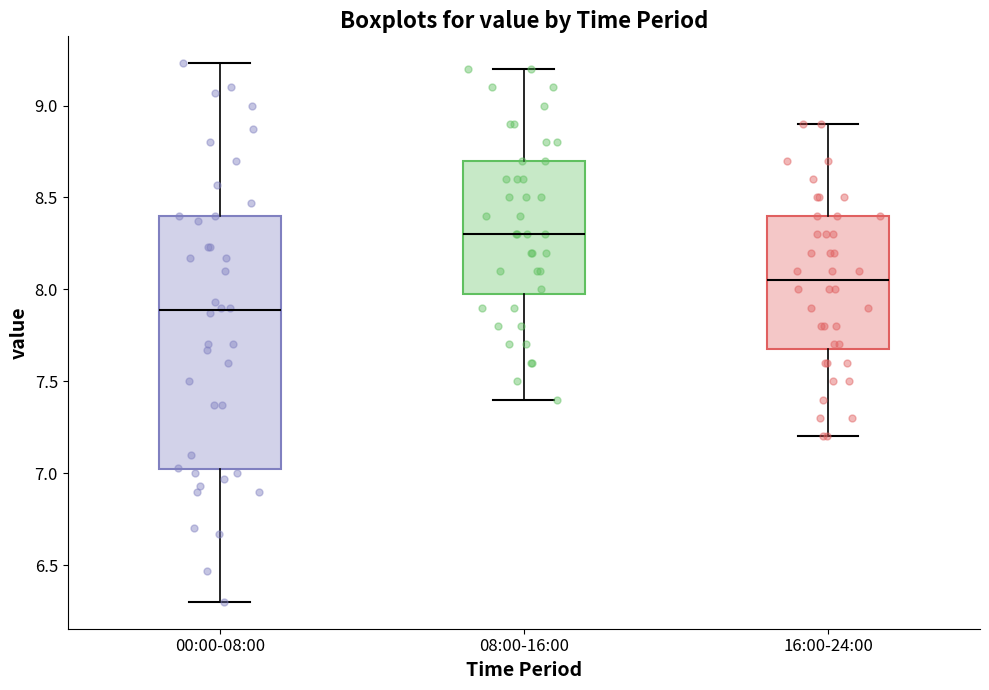

Reading left to right, read every box against the y-axis: the position of its median line, the range the box covers, and the ends of its whiskers. The values are not printed on the chart, so give them approximately, as read against the axis.

00:00-08:00: median 7.90, box 7.00 to 8.40, whiskers 6.30 to 9.25
08:00-16:00: median 8.30, box 8.00 to 8.70, whiskers 7.40 to 9.20
16:00-24:00: median 8.05, box 7.70 to 8.40, whiskers 7.20 to 8.90